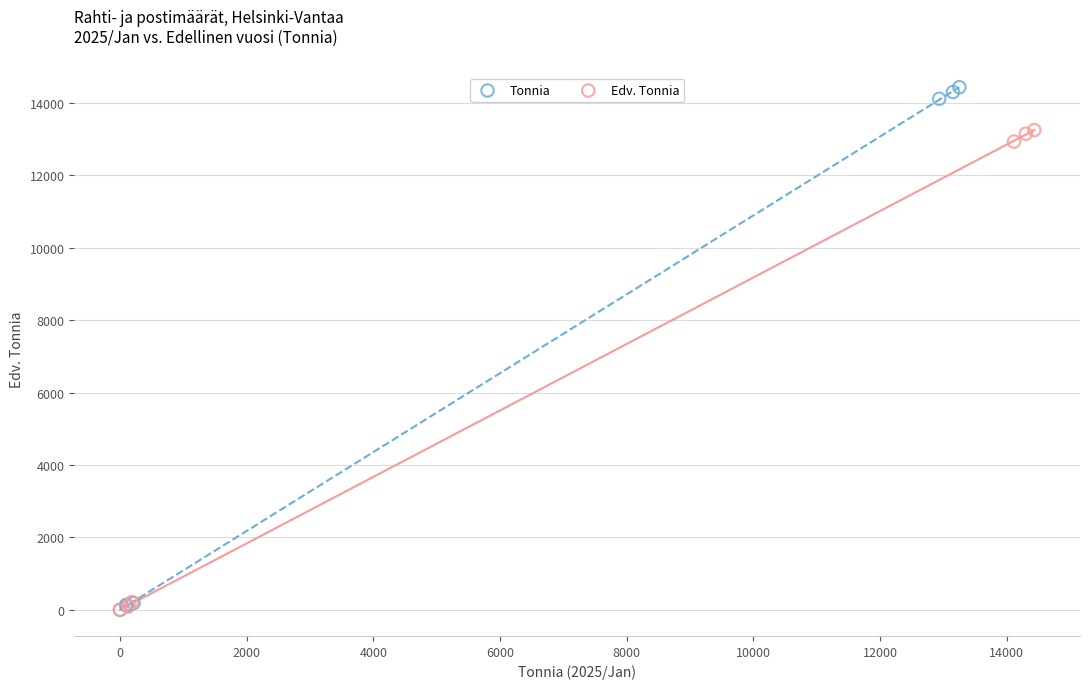

Which series has the largest Y range (max minus min)?

Tonnia